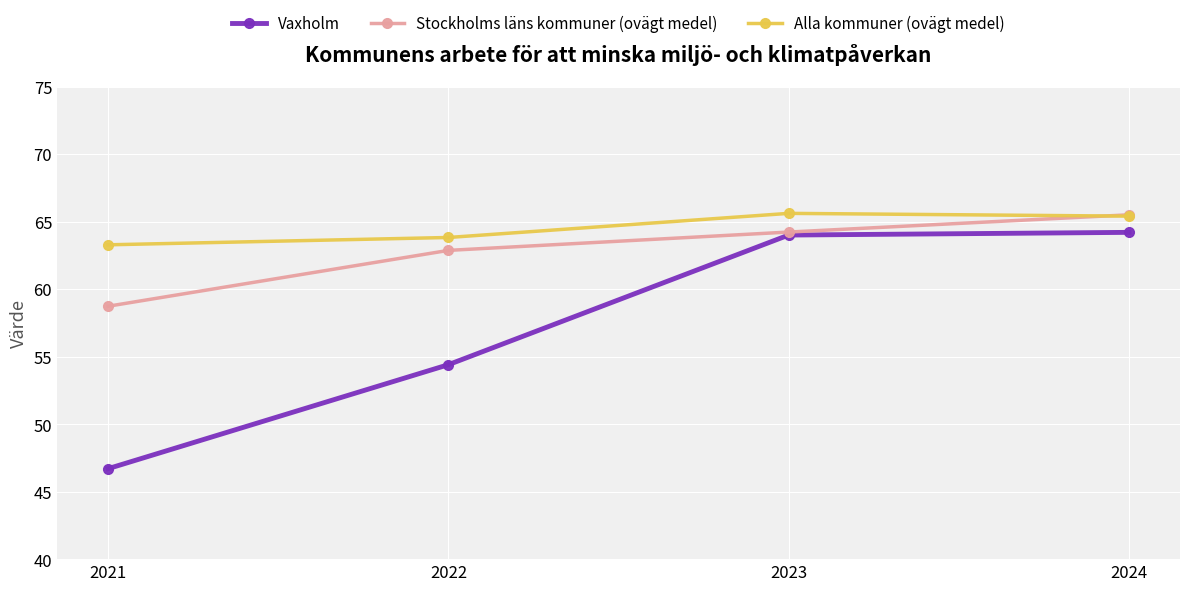

Reading right to left, extract all data points from this chart.

Vaxholm: 64.2	64.0	54.4	46.7
Stockholms läns kommuner (ovägt medel): 65.5	64.2	62.9	58.7
Alla kommuner (ovägt medel): 65.4	65.6	63.8	63.3